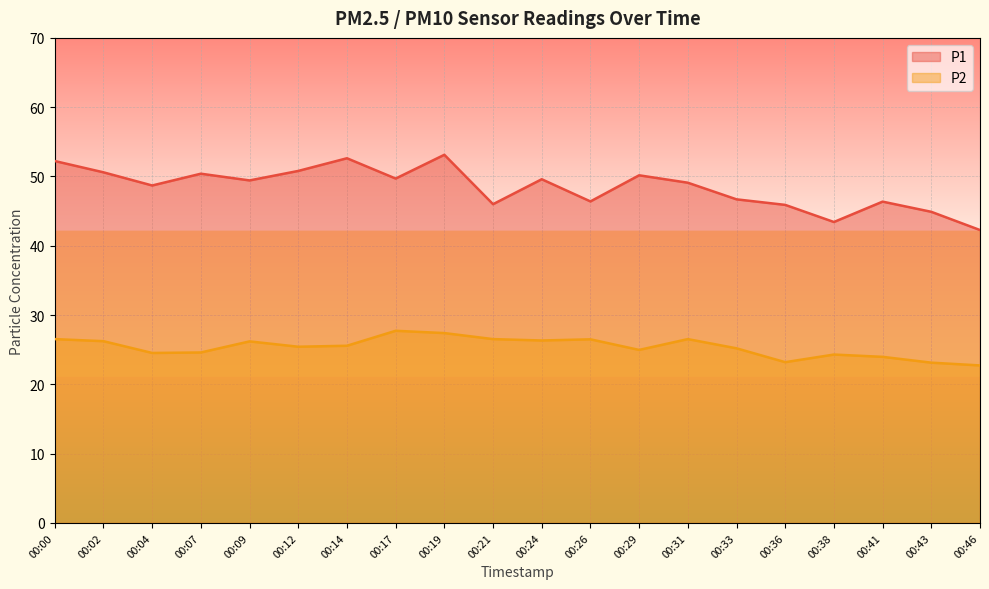

Which category has the highest value in the P1 series?

00:19